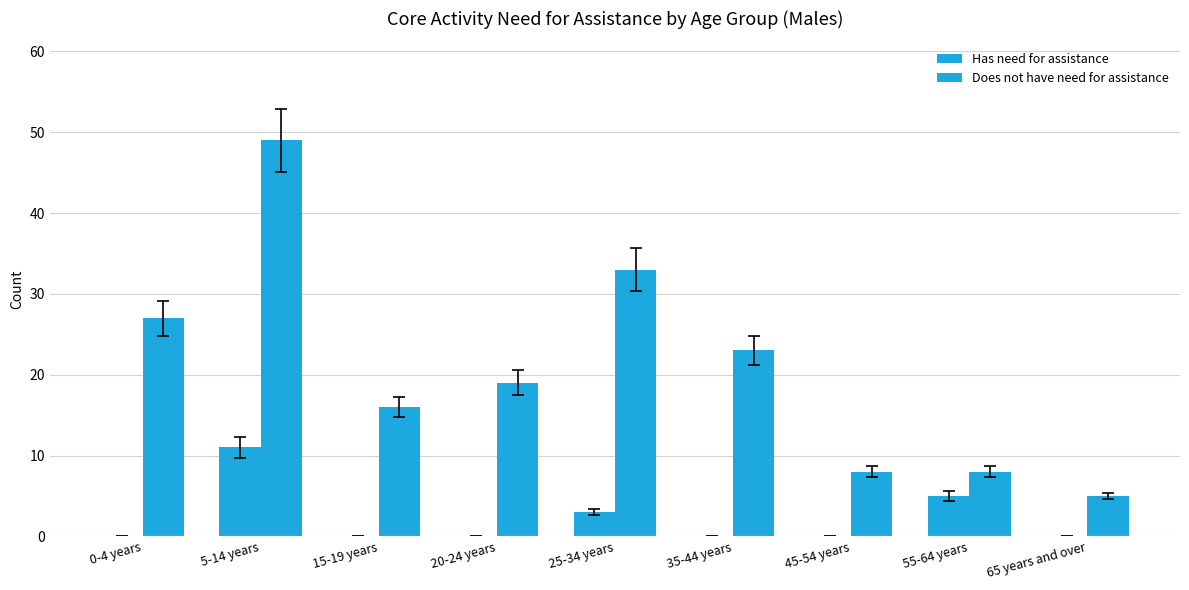

What is the value of the Has need for assistance bar at the 8th from the left?

5